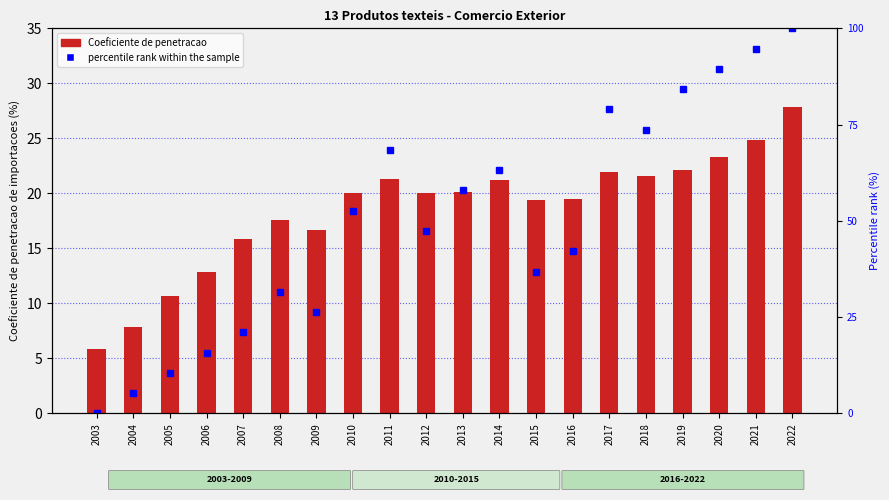

How many groups of bars are there?

20